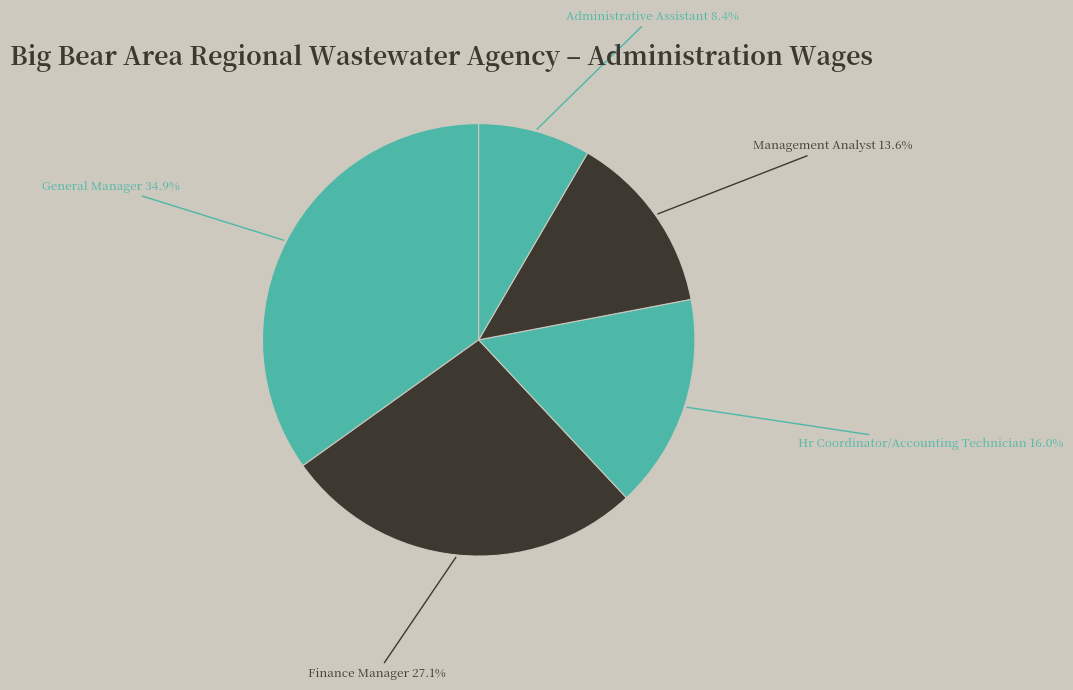

How many segments does this pie chart have?

5